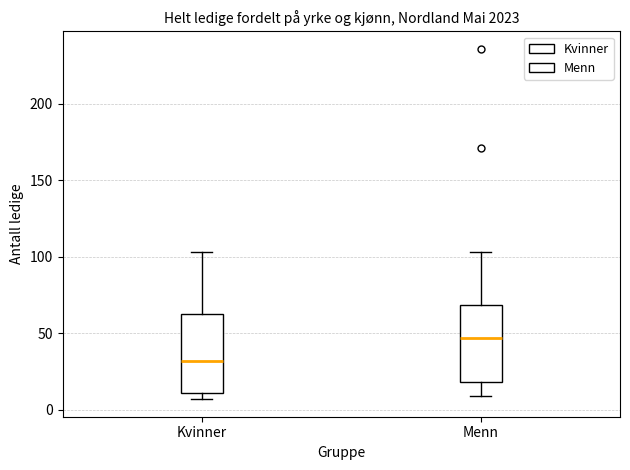

Where is the lower edge of the box for Kvinner on the y-axis? The values are not printed on the chart, so give them approximately, as read against the axis.

10